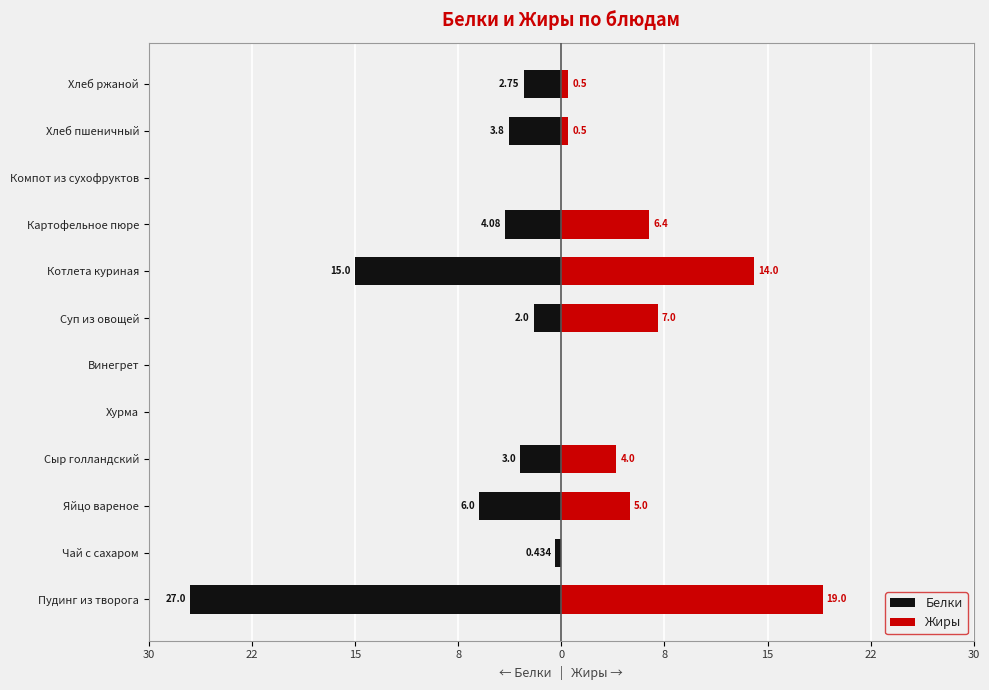

Does the chart contain stacked bars?

No